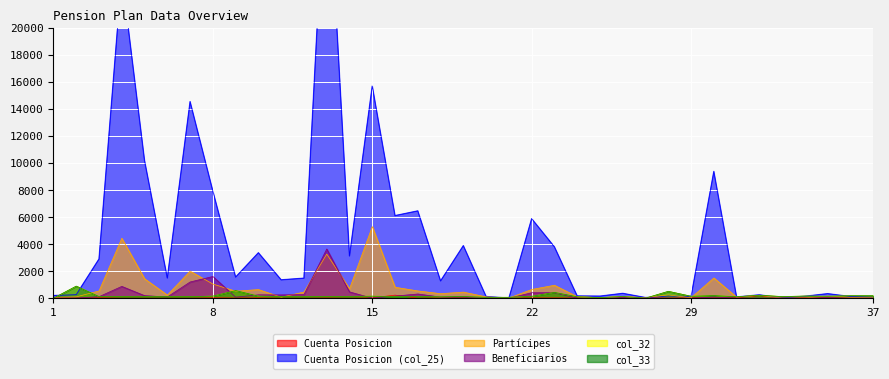

How many intersections are there between col_32 and Beneficiarios?

13